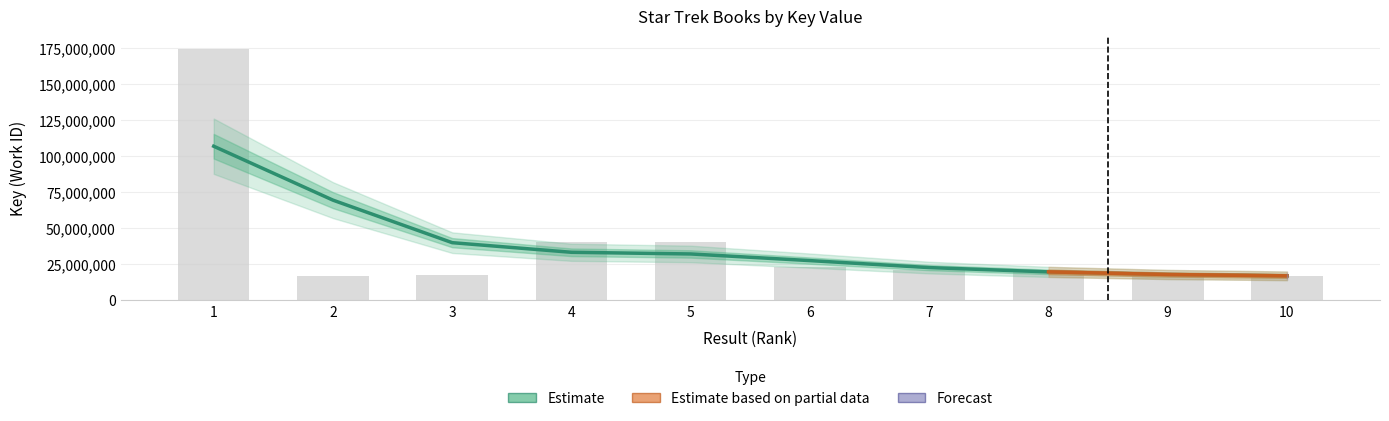

Does the chart contain stacked bars?

No